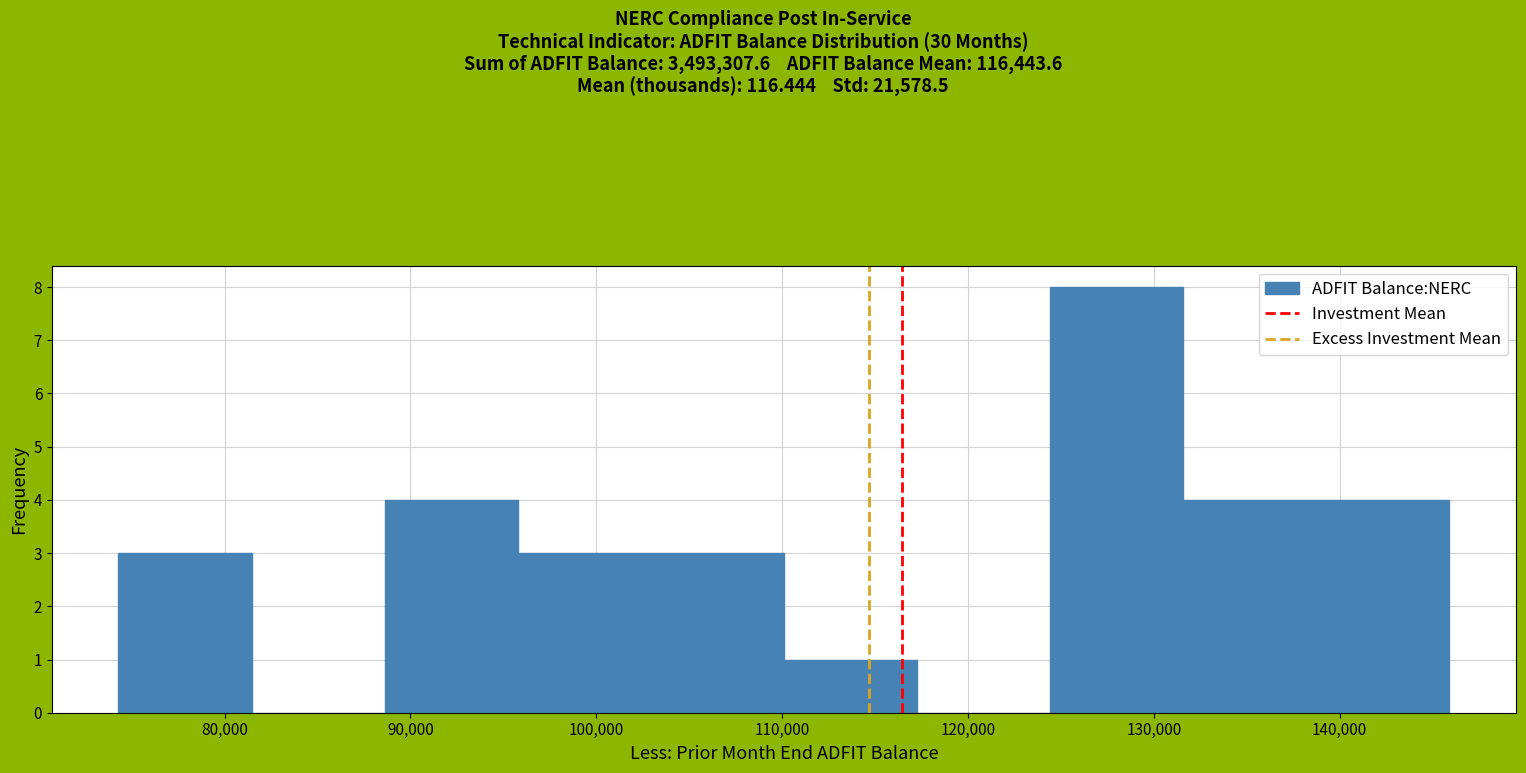

Reading left to right, transcribe this chart: for each bar, give the range it covers on the x-axis and its height. Neither the bar edges nor the heights are printed on the chart, so give them approximately, as read against the axes.

74000 to 81000: 3
81000 to 89000: 0
89000 to 96000: 4
96000 to 103000: 3
103000 to 110000: 3
110000 to 117000: 1
117000 to 124000: 0
124000 to 132000: 8
132000 to 139000: 4
139000 to 146000: 4